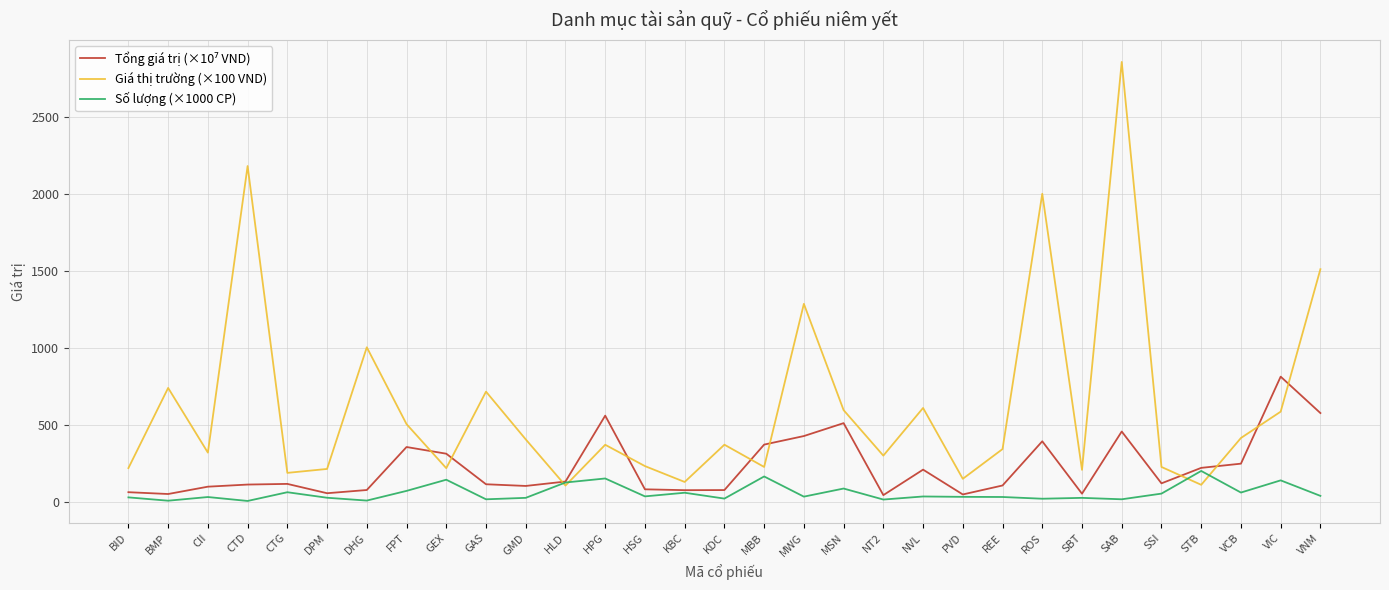

Which series has the largest total across all categories?

Giá thị trường (×100 VND)